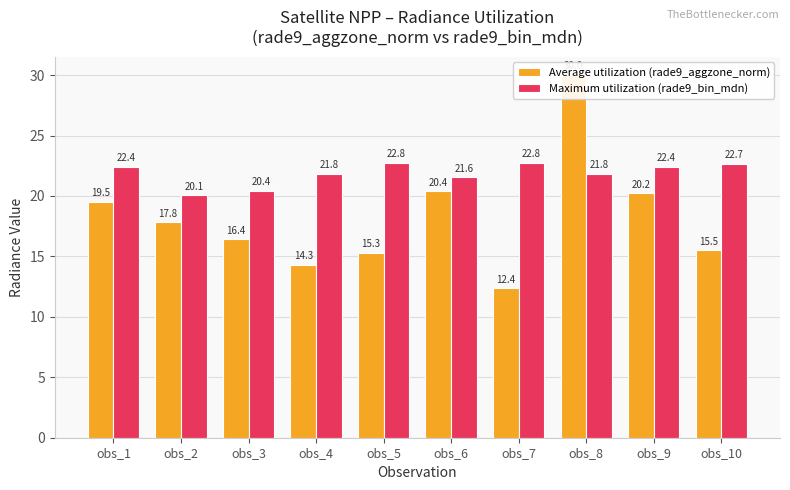

Reading right to left, list all the values displayed in this chart.

Average utilization (rade9_aggzone_norm): obs_10=15.5	obs_9=20.2	obs_8=30.0	obs_7=12.4	obs_6=20.4	obs_5=15.3	obs_4=14.3	obs_3=16.4	obs_2=17.8	obs_1=19.5
Maximum utilization (rade9_bin_mdn): obs_10=22.7	obs_9=22.4	obs_8=21.8	obs_7=22.8	obs_6=21.6	obs_5=22.8	obs_4=21.8	obs_3=20.4	obs_2=20.1	obs_1=22.4